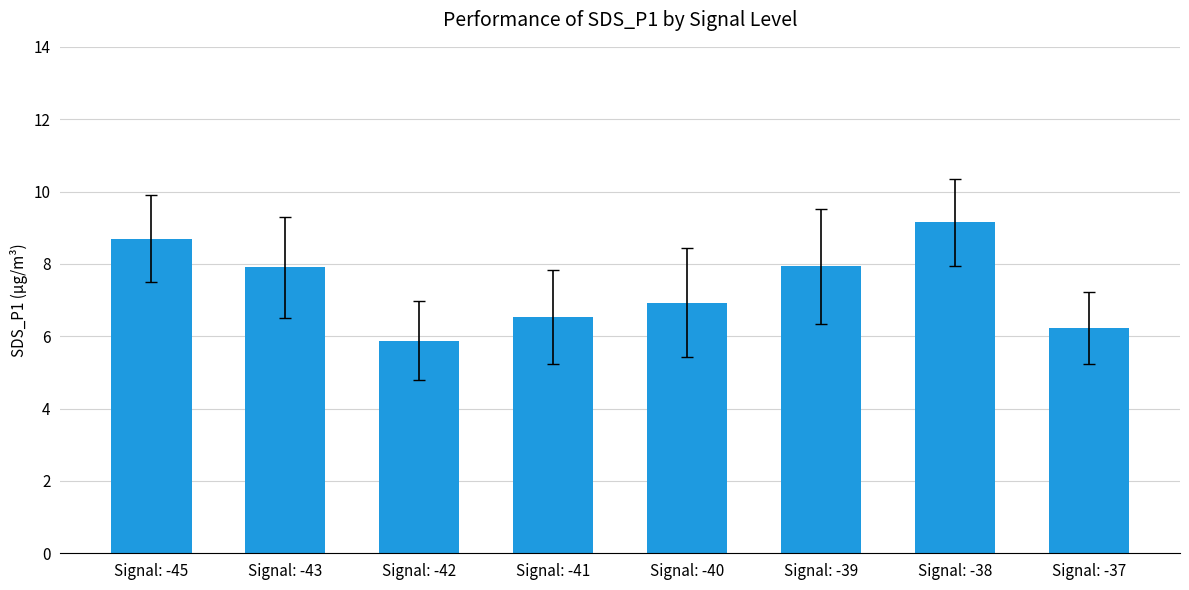

Reading left to right, list all the values displayed in this chart.

8.7	7.9	5.9	6.5	6.9	7.9	9.2	6.2